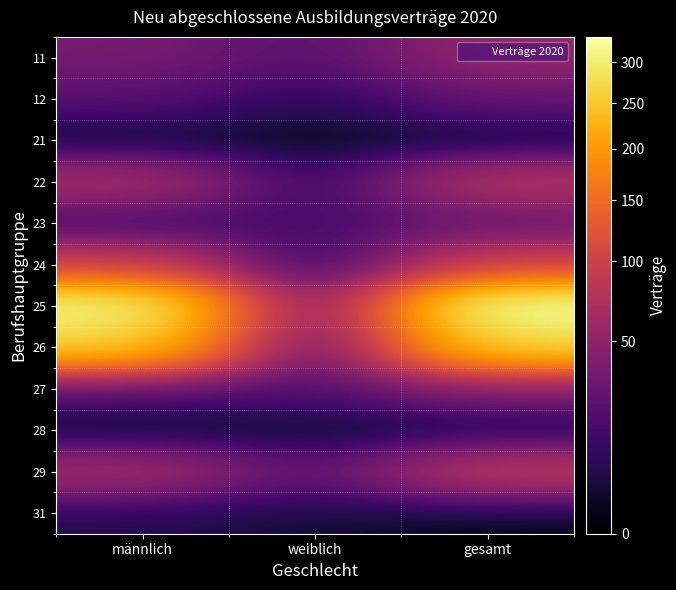

How many data points does each series have?

3